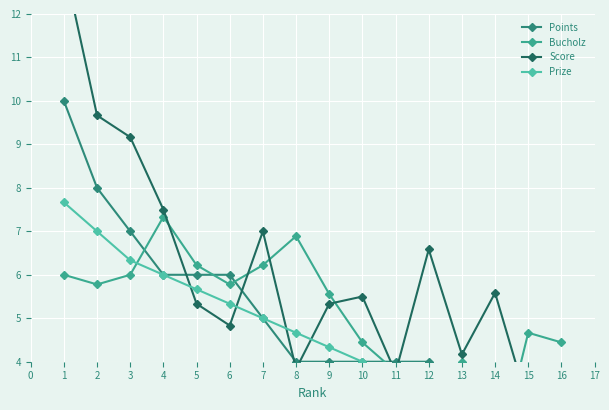

At how many categories does at least one series exceed 12?

1